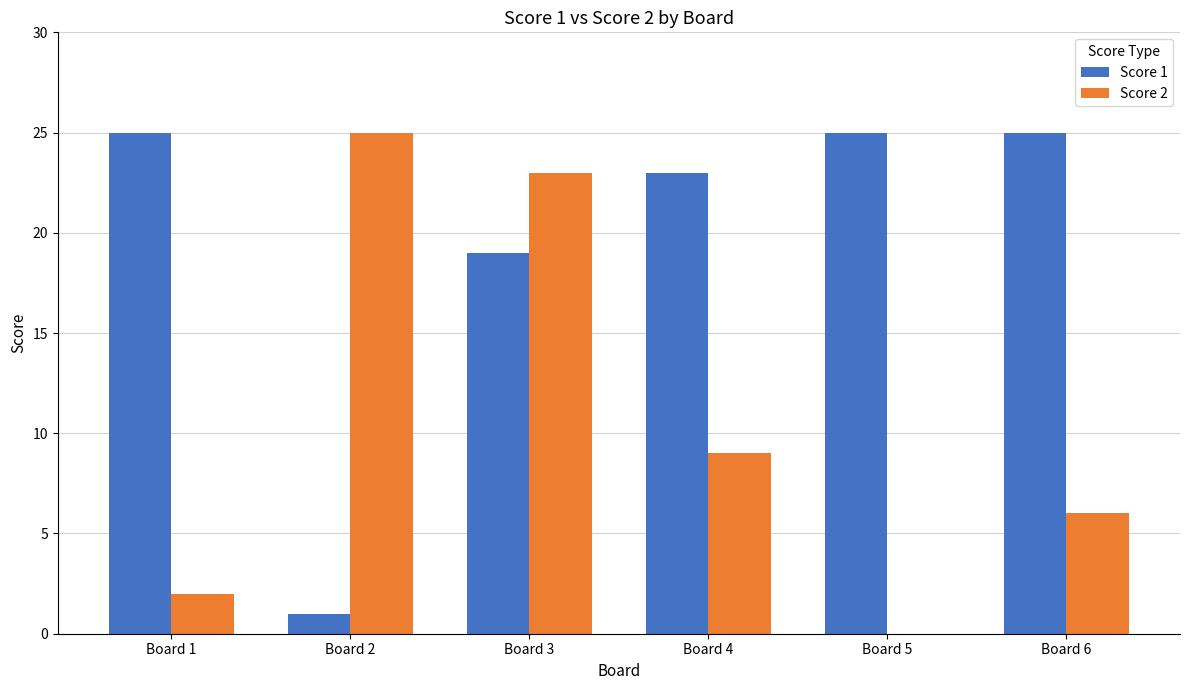

Are the bars grouped side by side (vs. stacked)?

Yes